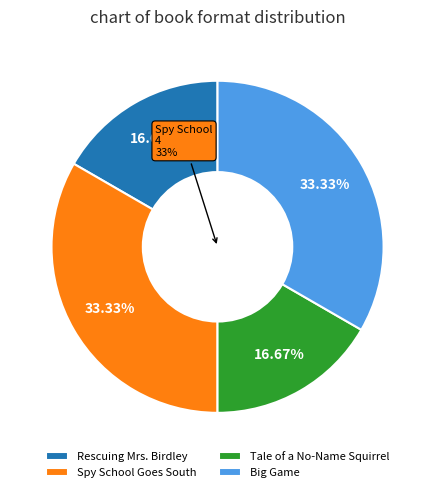

Between Spy School Goes South and Rescuing Mrs. Birdley, which is larger?

Spy School Goes South